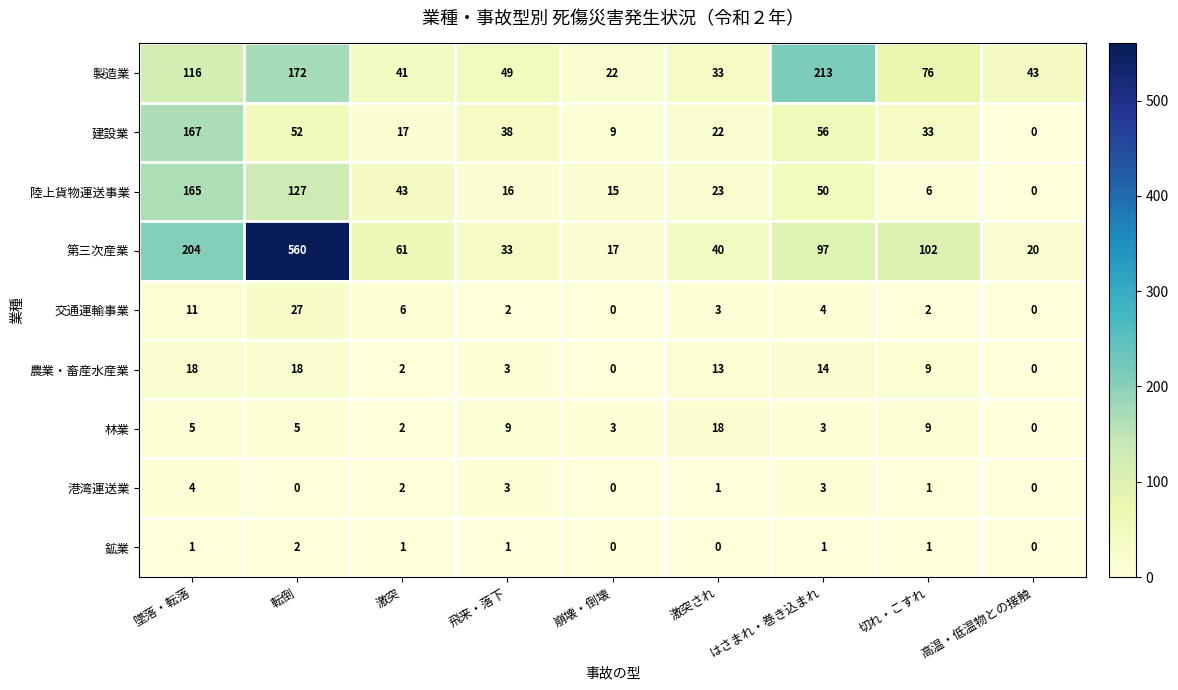

Where does the 建設業 series first go above 33?

墜落・転落